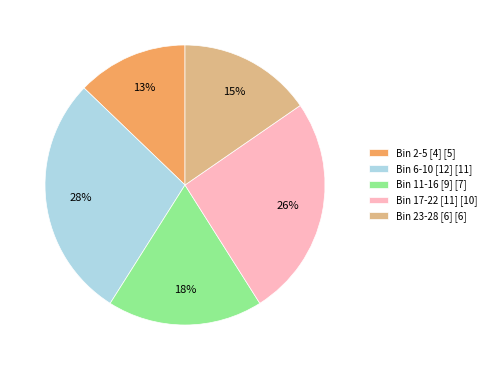

How many slices are in this pie chart?

5